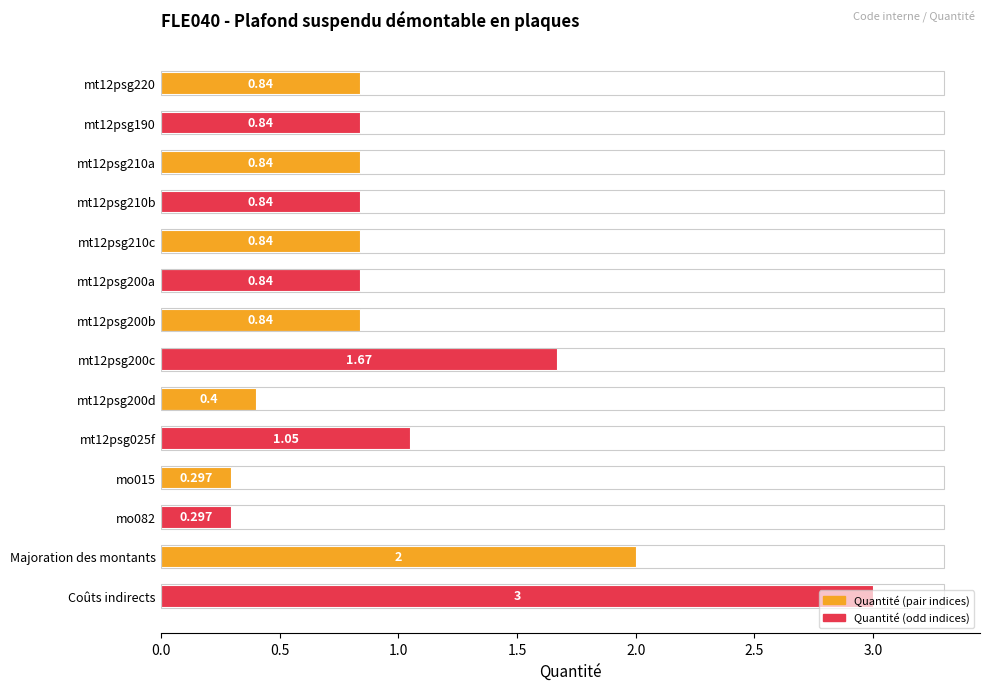

Which label corresponds to the largest value in the chart?

Coûts indirects